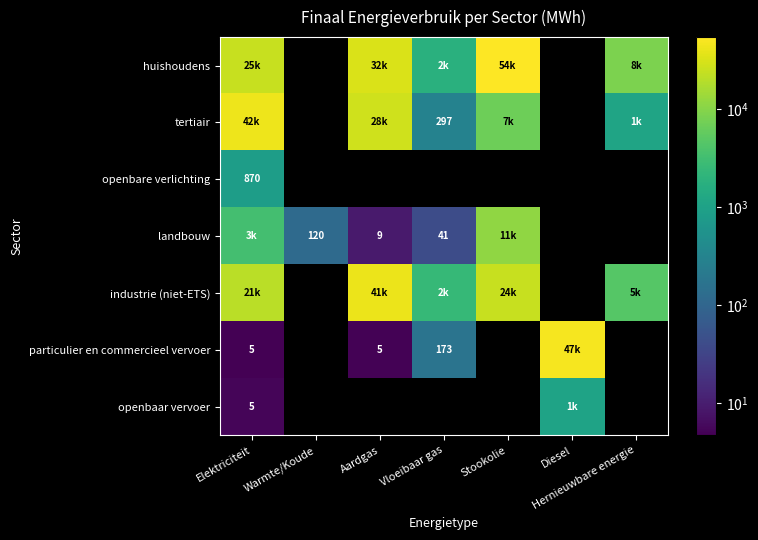

Is it true that landbouw equals 66.8 at Warmte/Koude?

False